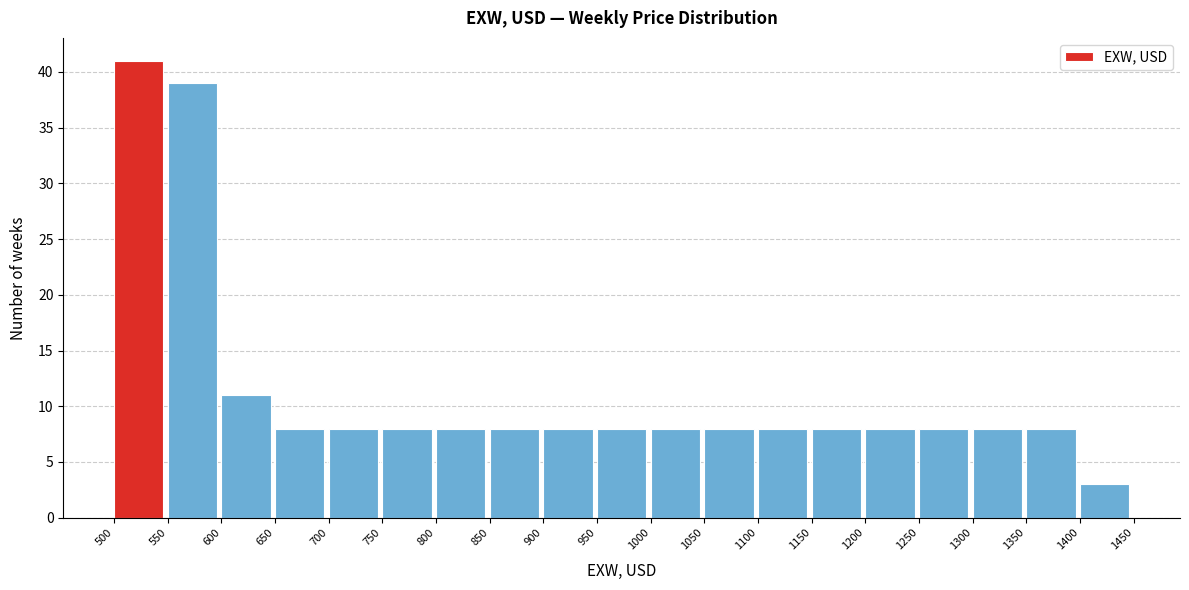

What is the height of the bar covering 550 to 600 on the x-axis? The values are not printed on the chart, so give them approximately, as read against the axis.

39